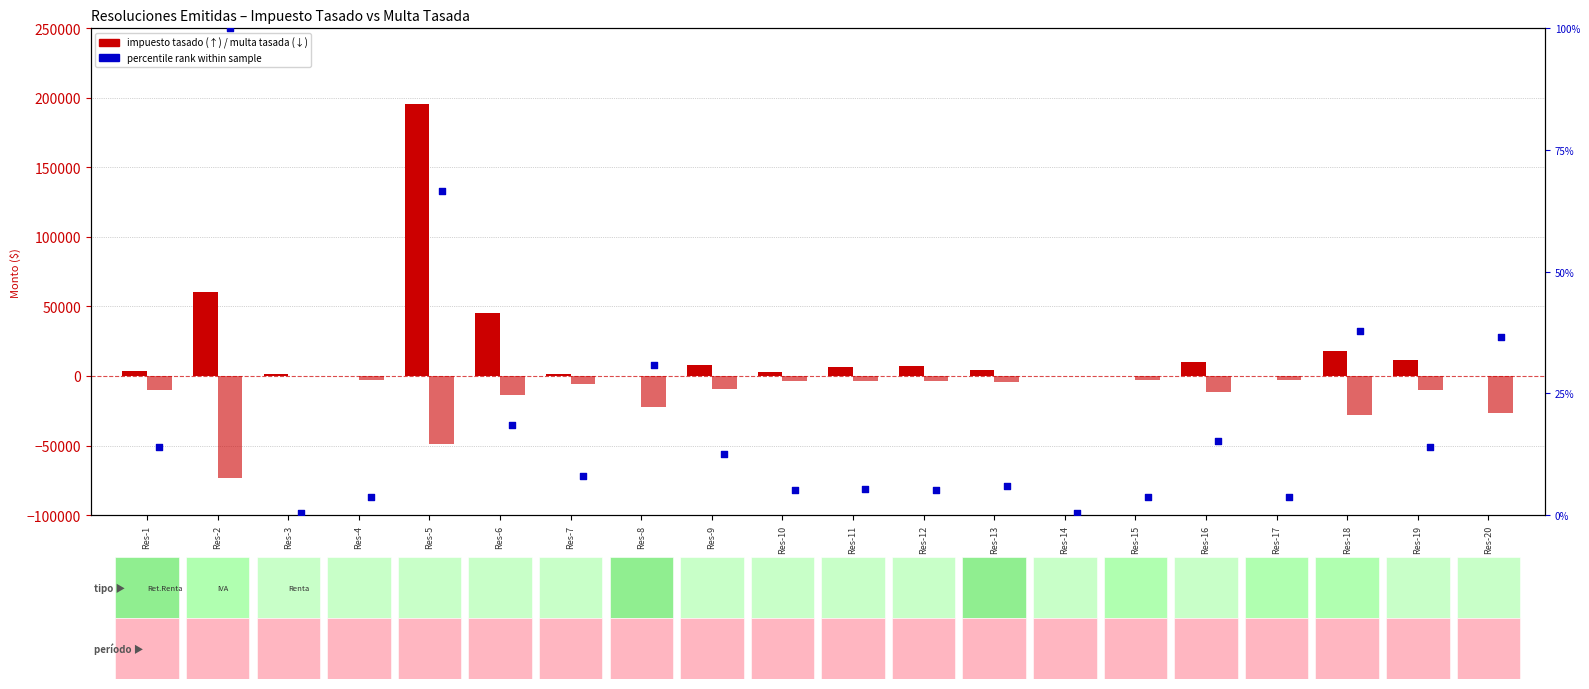

Which series contains the lowest Y value?

MULTA TASADA